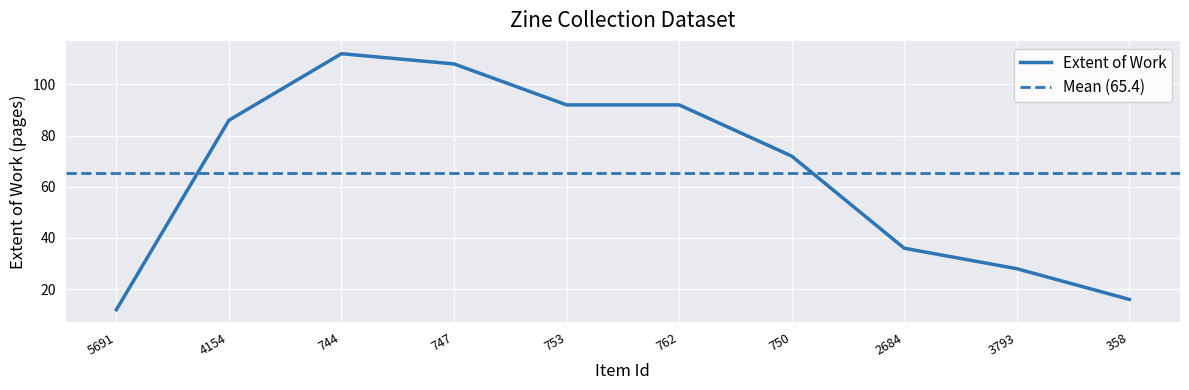

Reading left to right, transcribe all the data shown in this chart.

5691=12	4154=86	744=112	747=108	753=92	762=92	750=72	2684=36	3793=28	358=16